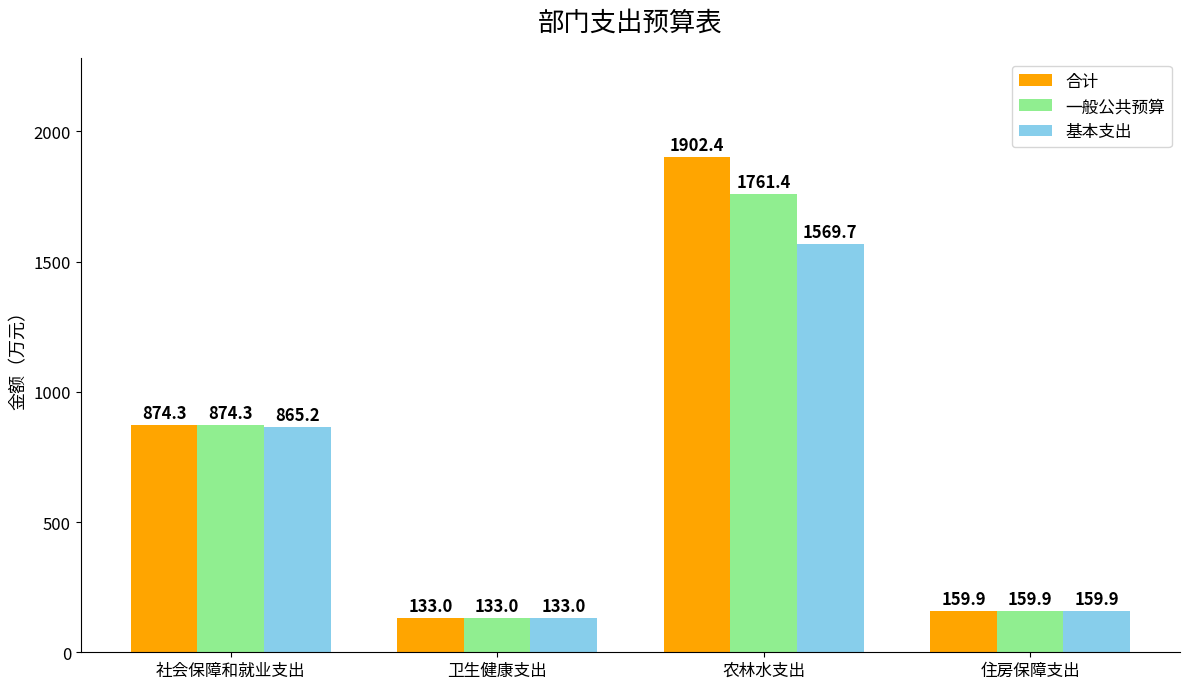

Rank the series by their average value, from highest to lowest.

合计, 一般公共预算, 基本支出